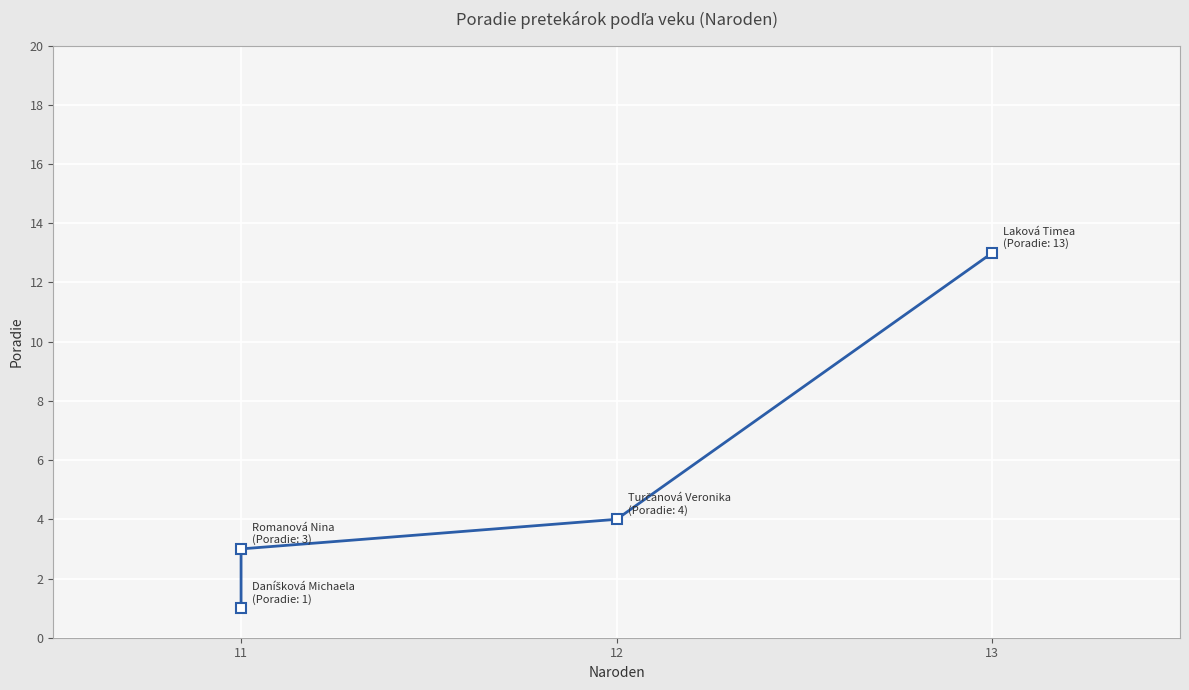

How many values exceed 4?

1